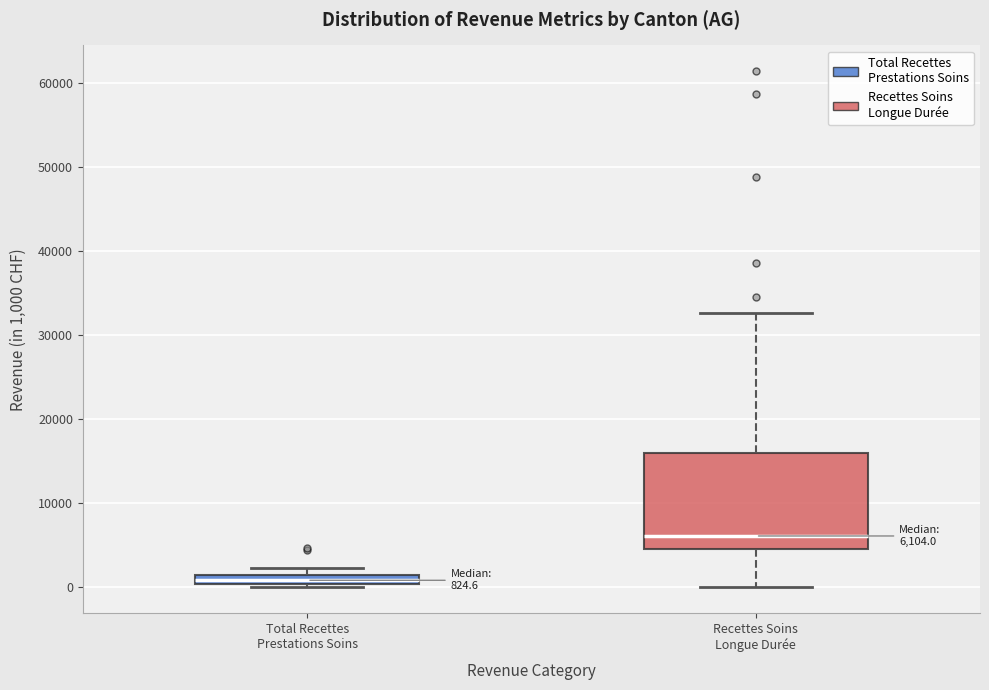

Comparing the boxes themselves (not the whiskers), which one is the tallest?

Recettes Soins Longue Durée